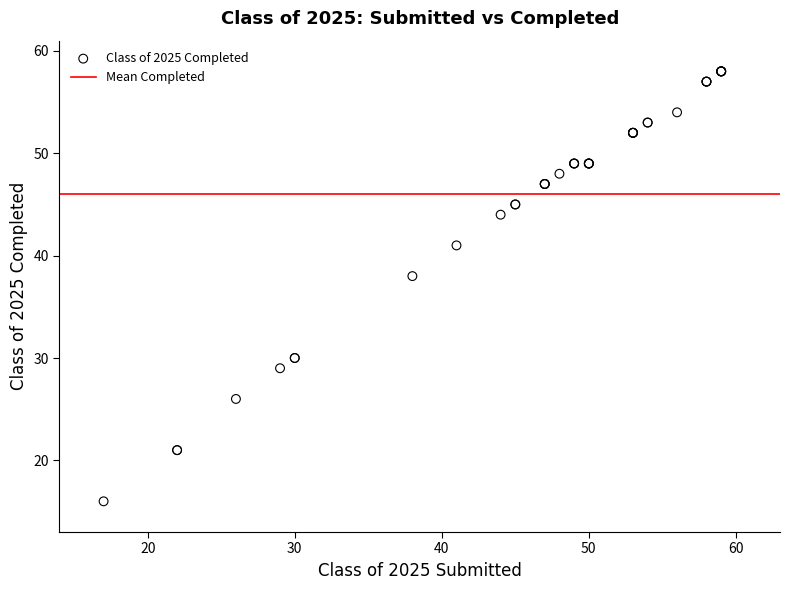

What Y value in the scatter plot is closest to 37?

38